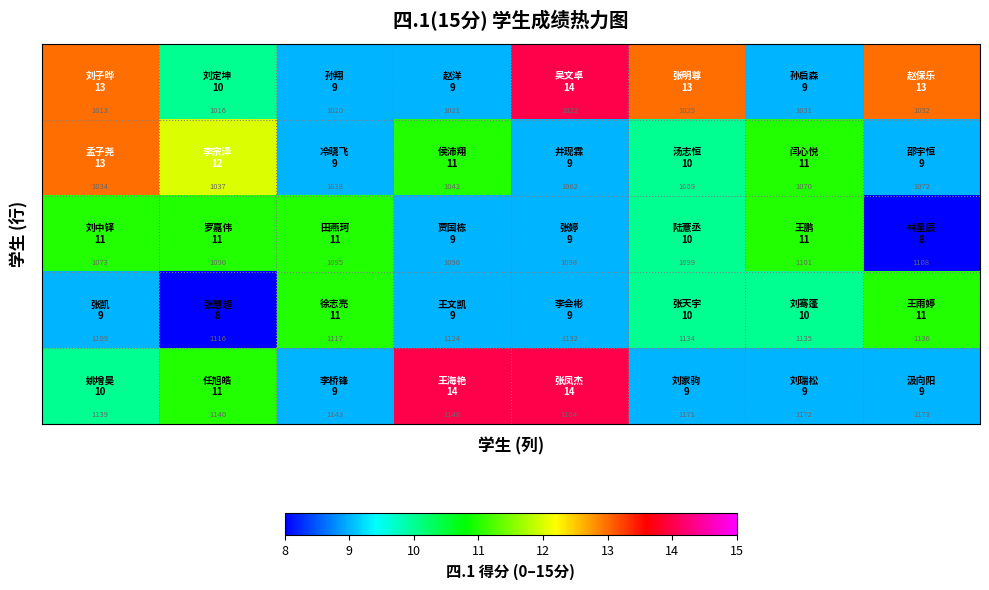

At how many categories does at least one series exceed 1132?

8